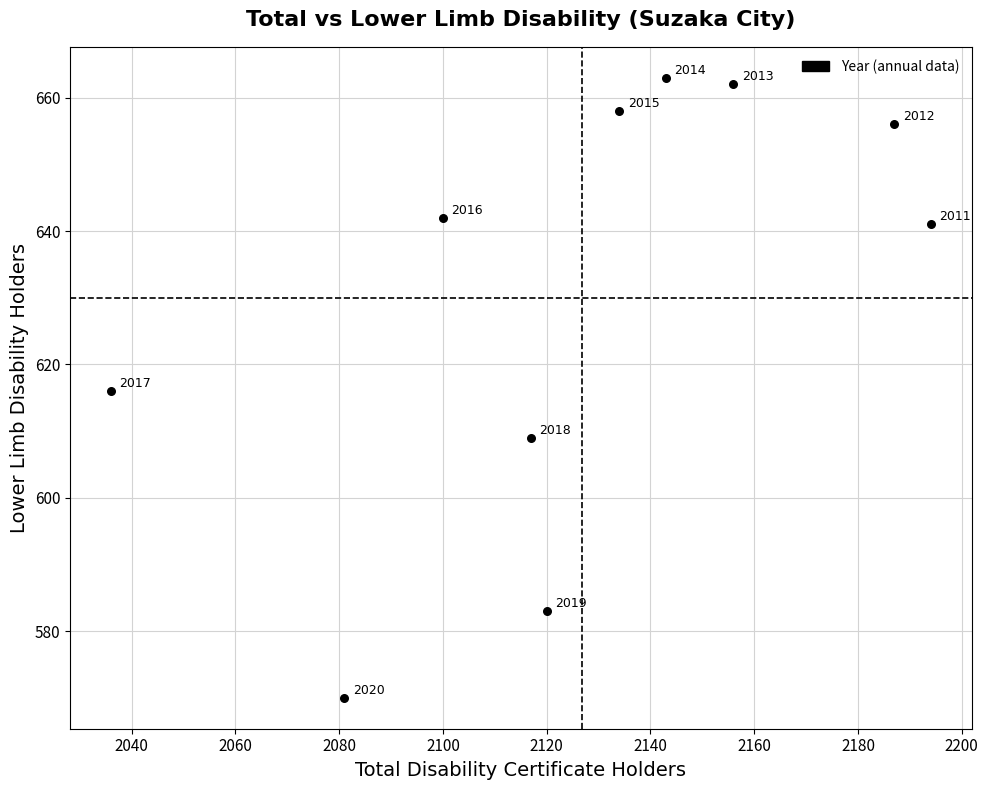

What Y value in the scatter plot is closest to 616?

616